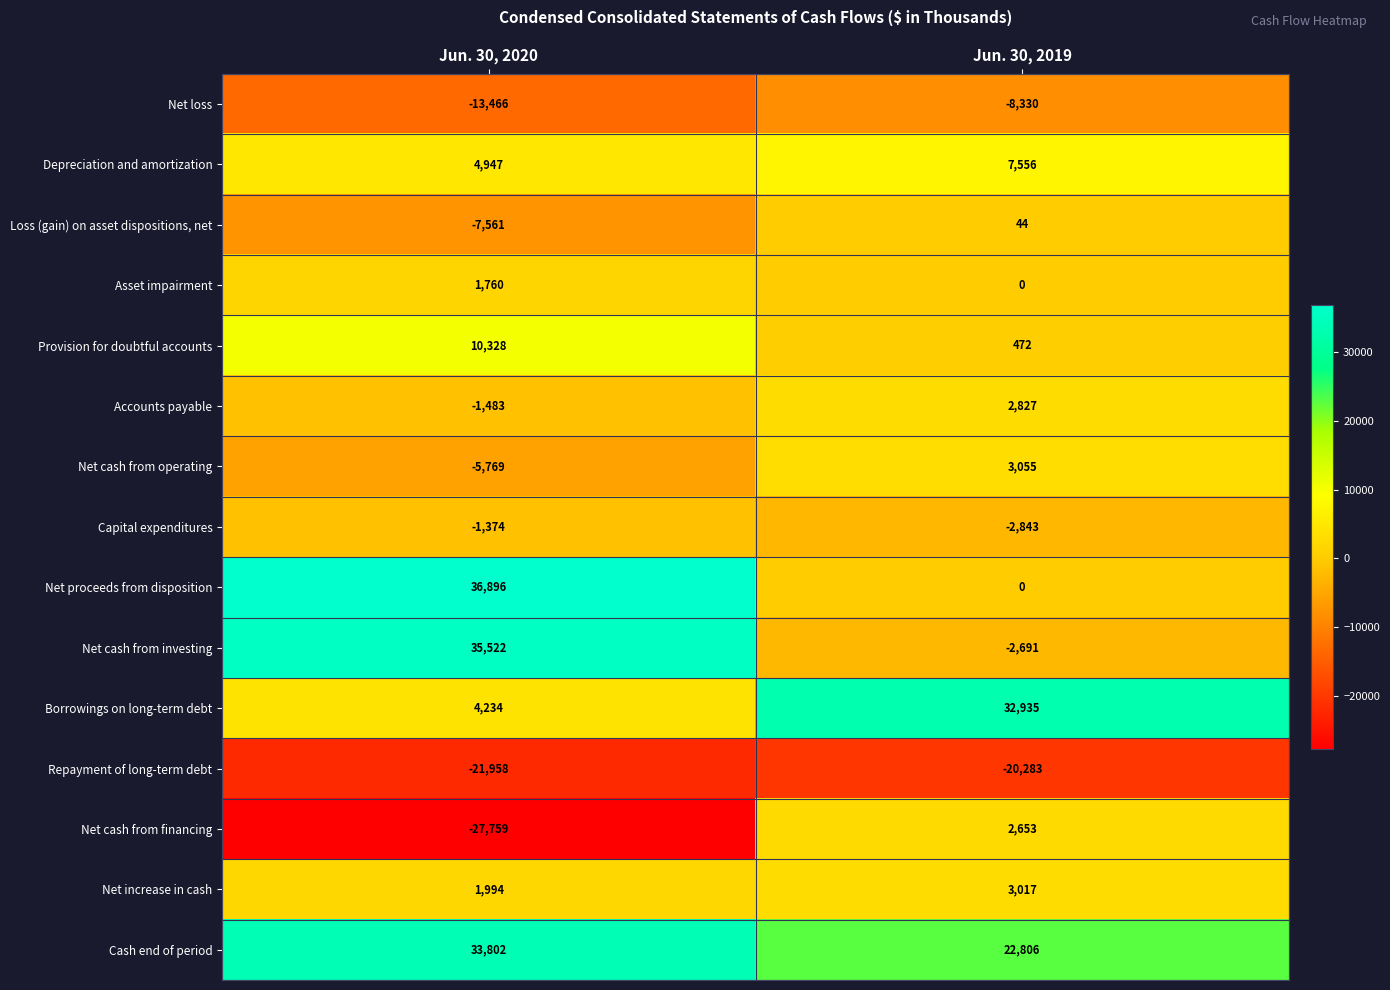

What is the sum of the Net cash from operating values at Jun. 30, 2020 and Jun. 30, 2019?

-2714